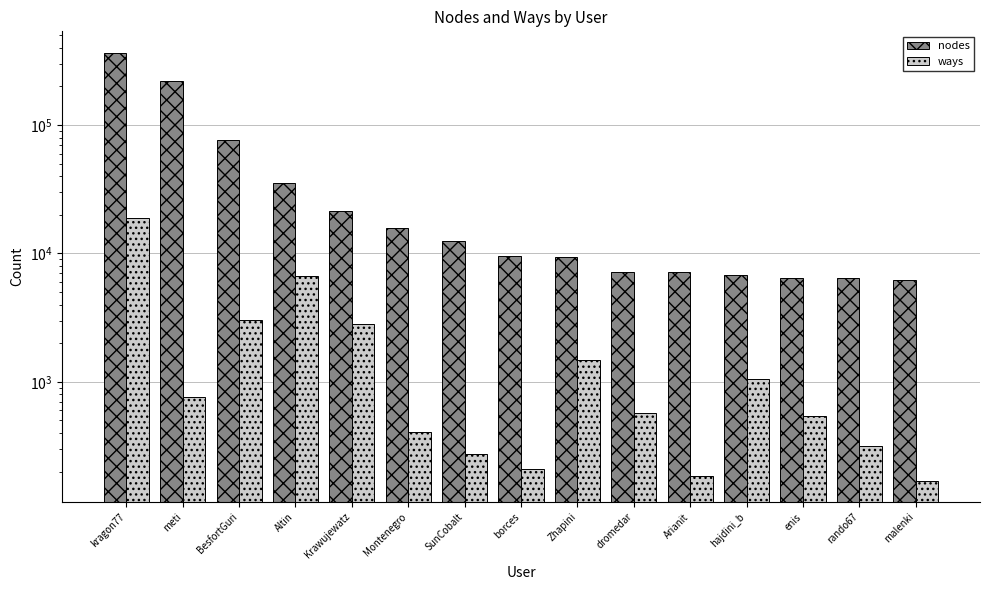

At which label is ways closest to 9479?

Altin